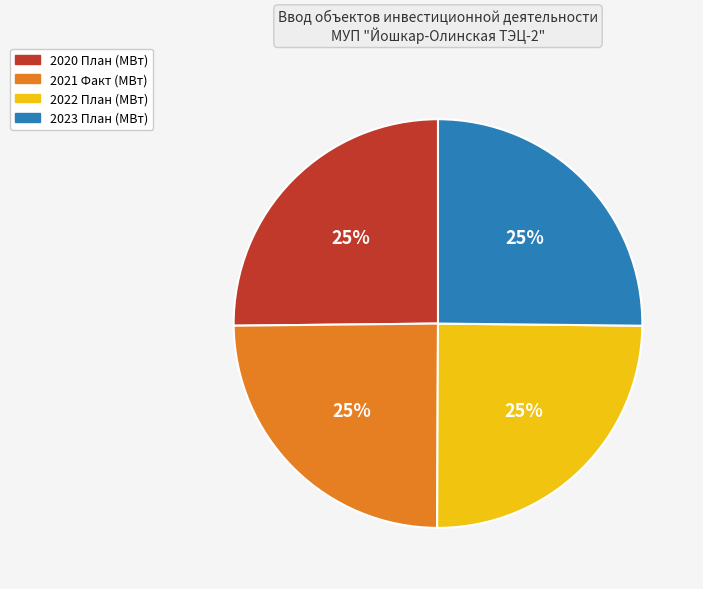

True or false: 2021 Факт (МВт) accounts for 25% of the total.

True